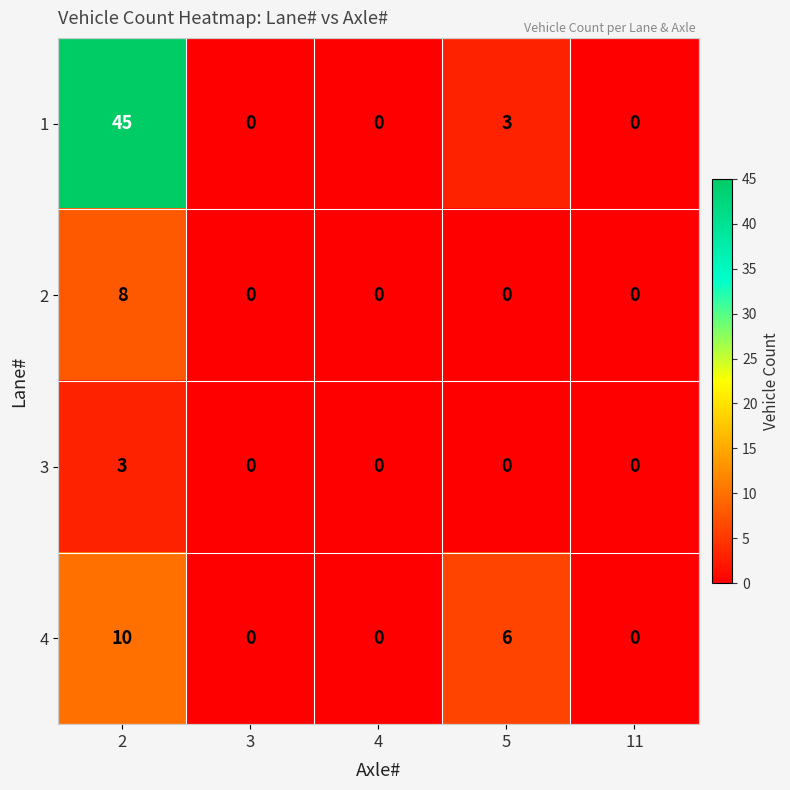

What is the difference between the maximum and second lowest values in the 1 series?

45